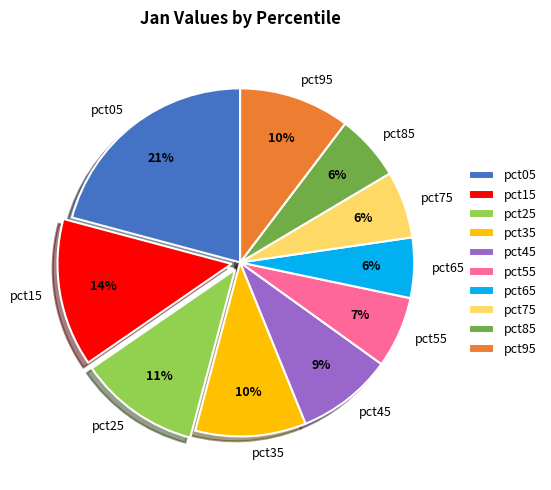

How many segments does this pie chart have?

10